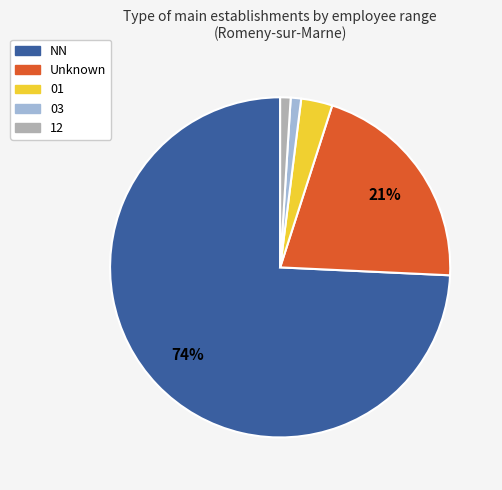

Is there a majority slice in this chart?

Yes